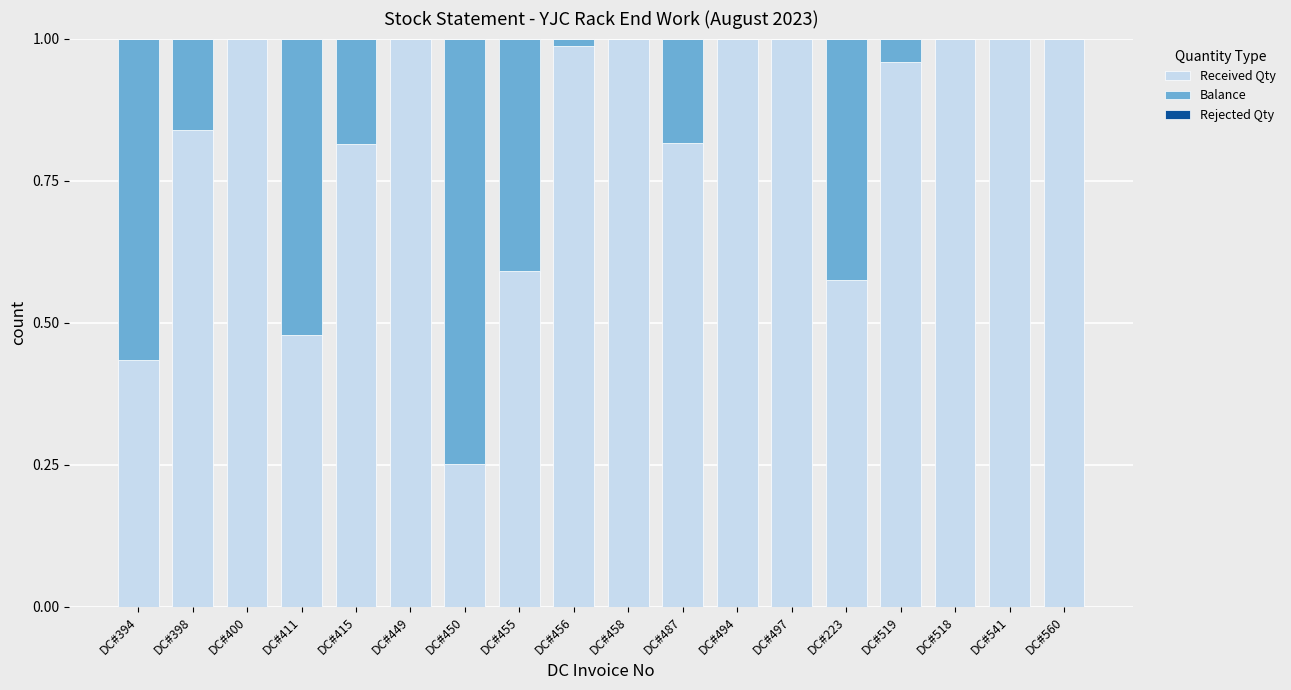

What is the sum of all Received Qty values?

14.7